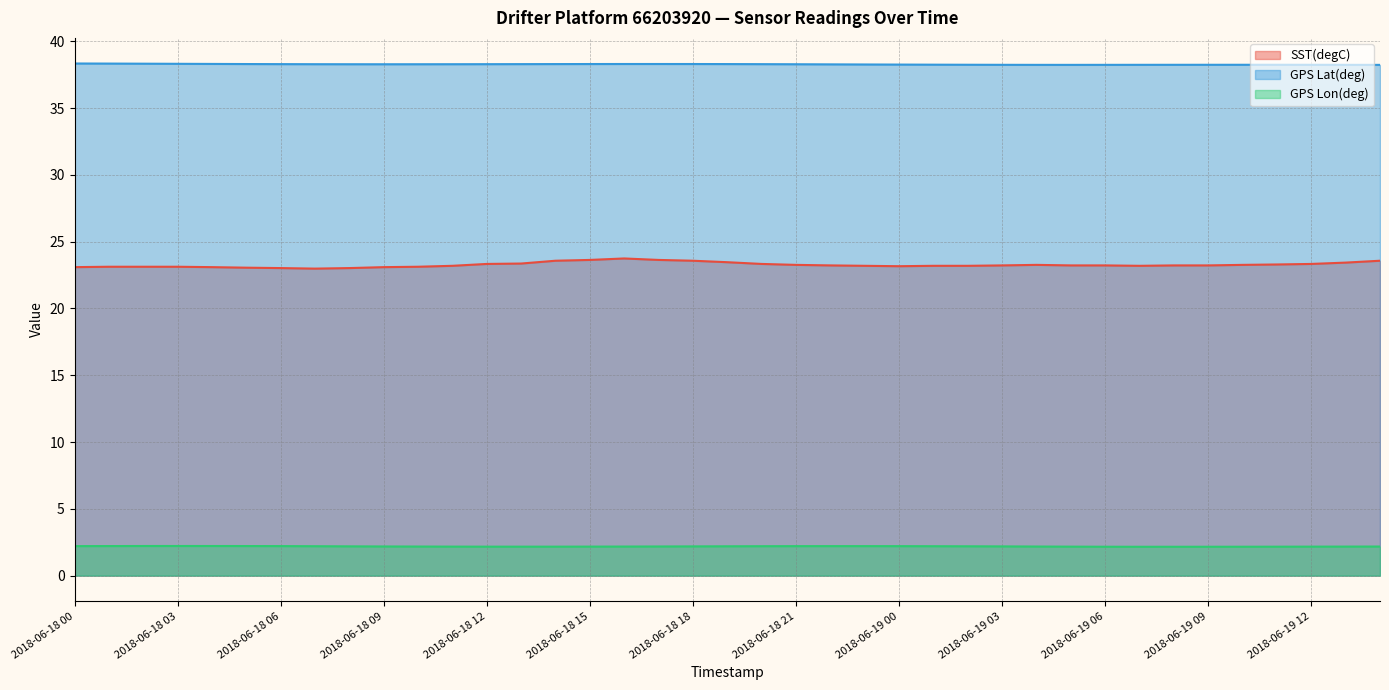

How many lines are shown in the chart?

3